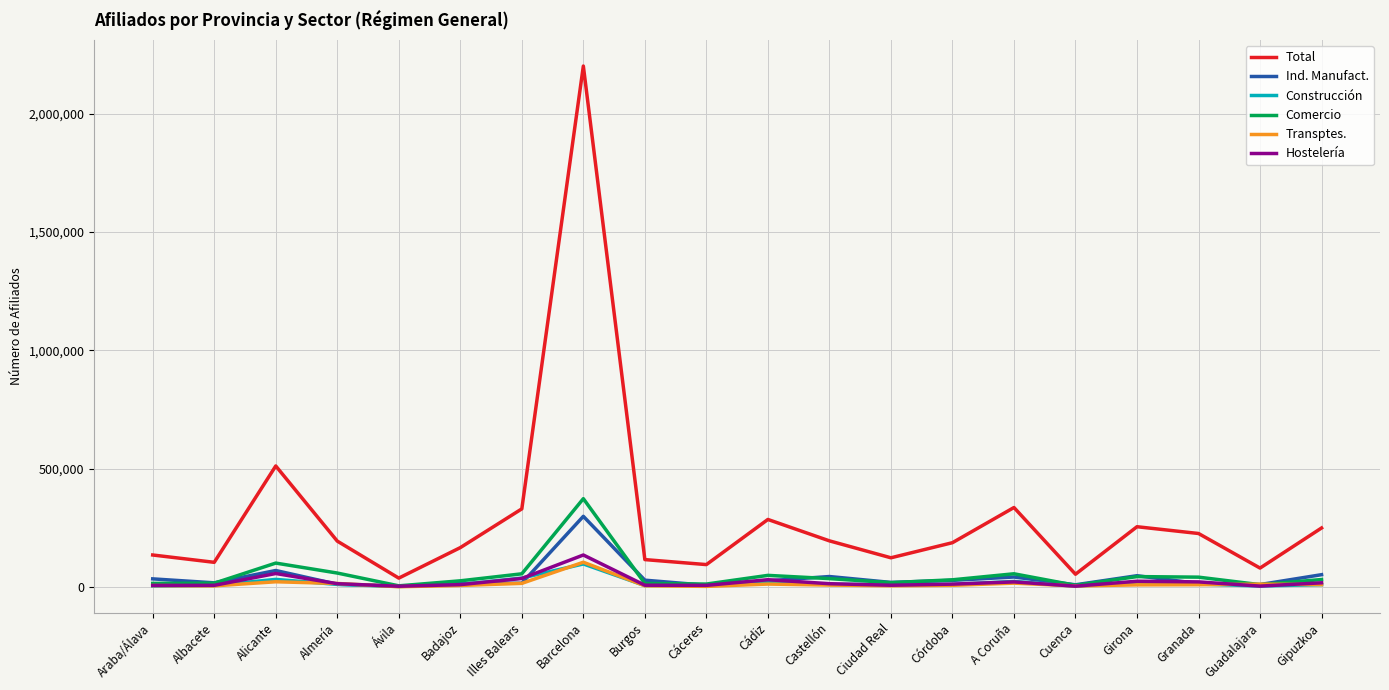

What is the greatest value displayed?

2201473